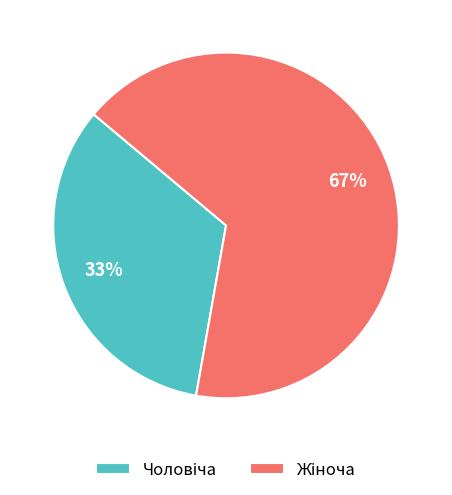

Is there any slice that represents more than half of the pie?

Yes